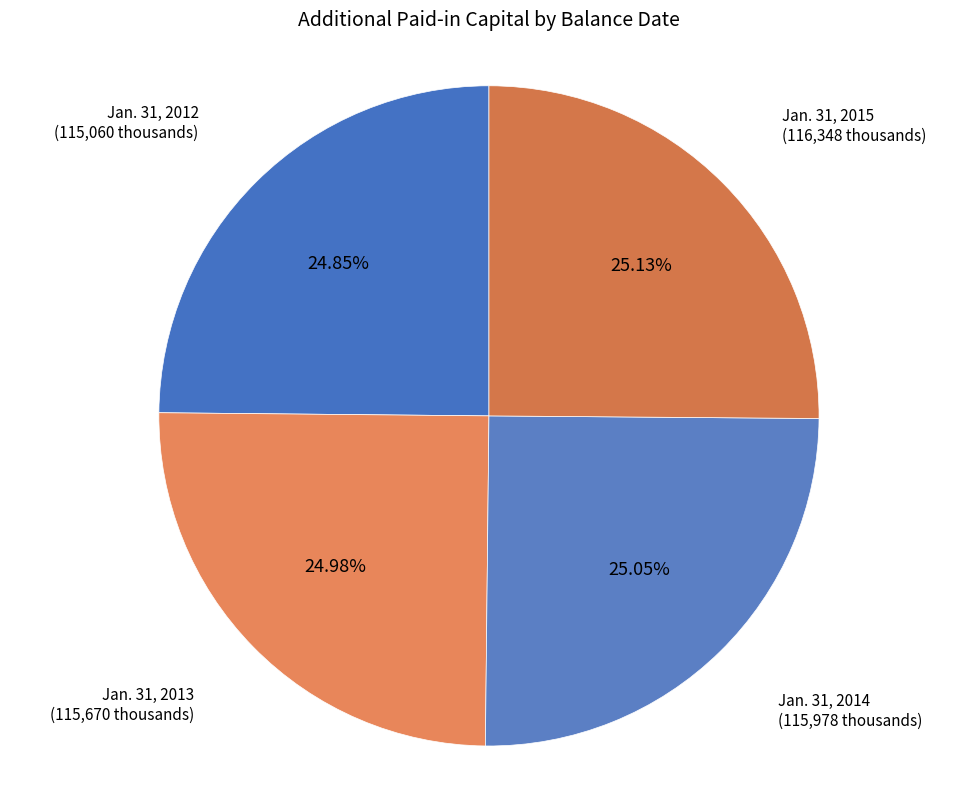

True or false: Jan. 31, 2013 accounts for 25% of the total.

True